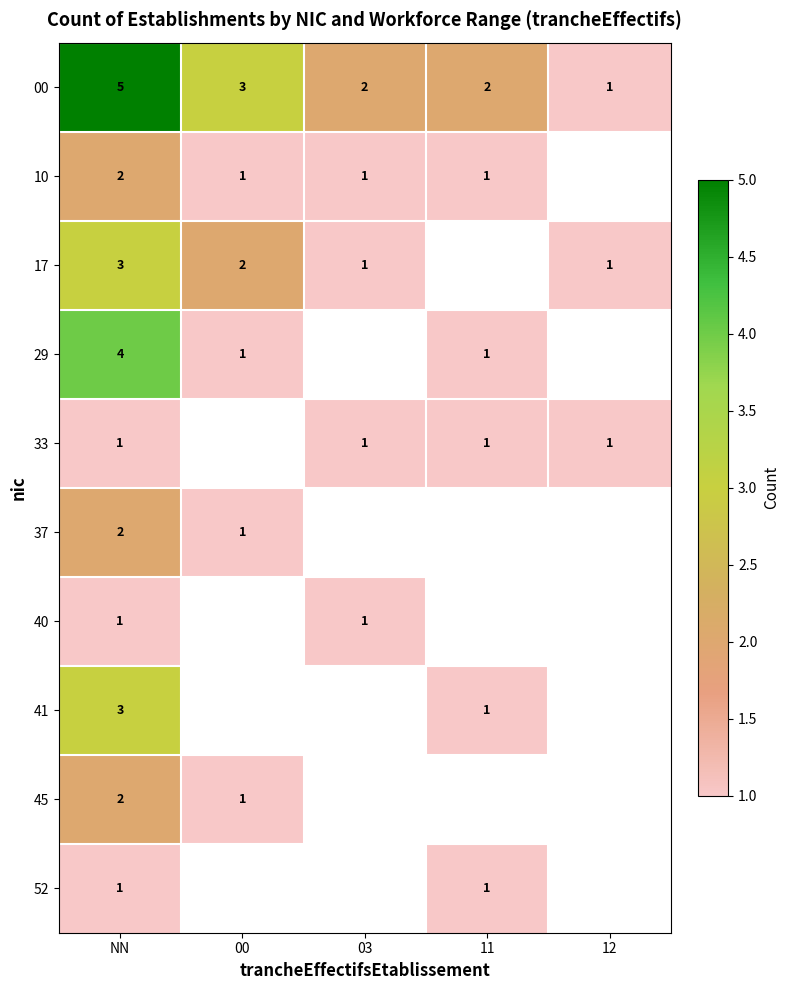

At how many categories does at least one series exceed 2?

2